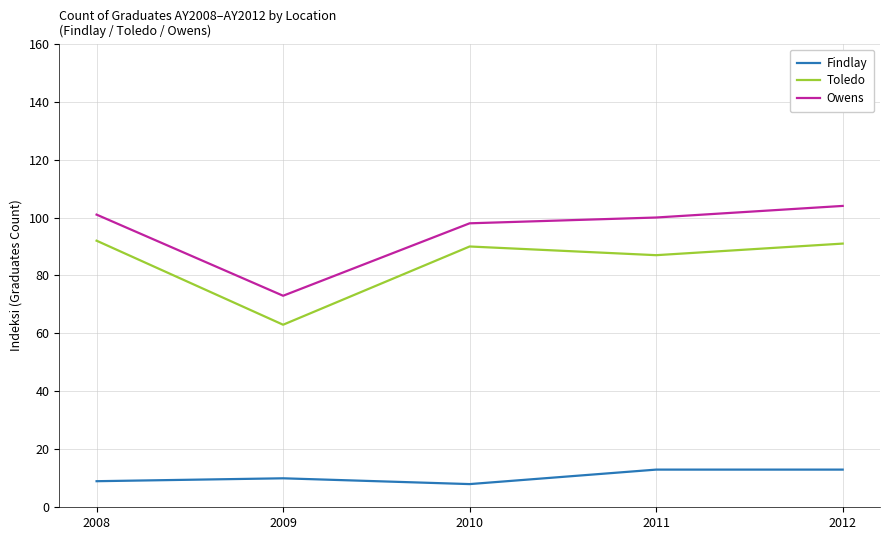

At which category does Findlay reach its first local peak?

2009